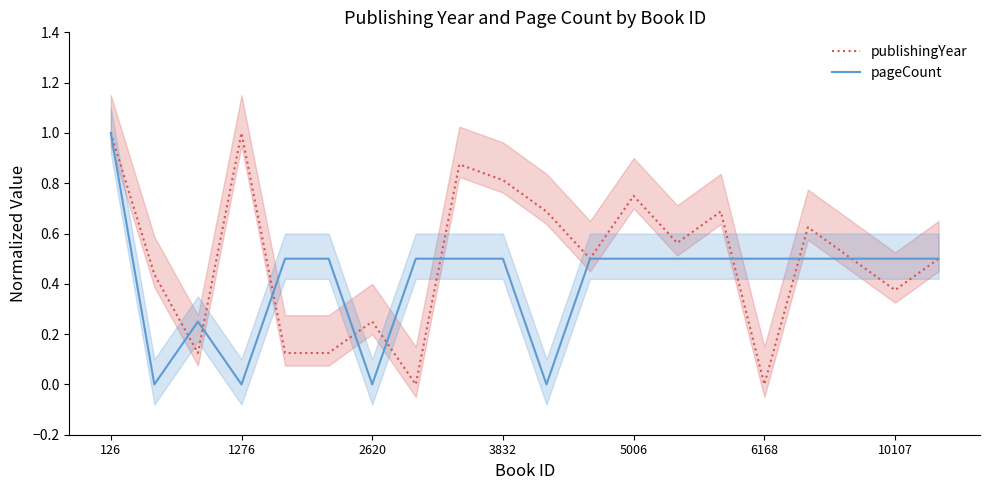

Which category has the highest value in the pageCount series?

126